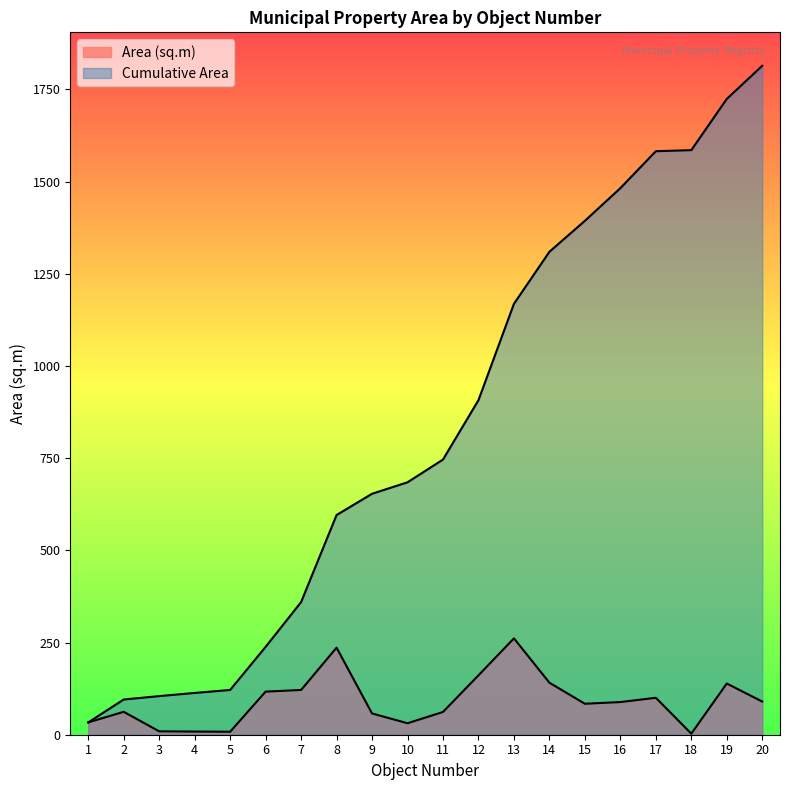

Reading left to right, list all the values displayed in this chart.

Area (sq.m): 33.4	62.1	9.2	8.6	8.1	116.9	121.4	236.1	57.7	31.1	61.7	161.1	261.3	141.1	84.0	88.6	100.2	2.9	138.9	89.9
Cumulative Area: 33.4	95.5	104.7	113.3	121.4	238.3	359.7	595.8	653.5	684.6	746.3	907.4	1168.7	1309.8	1393.8	1482.4	1582.6	1585.5	1724.4	1814.3